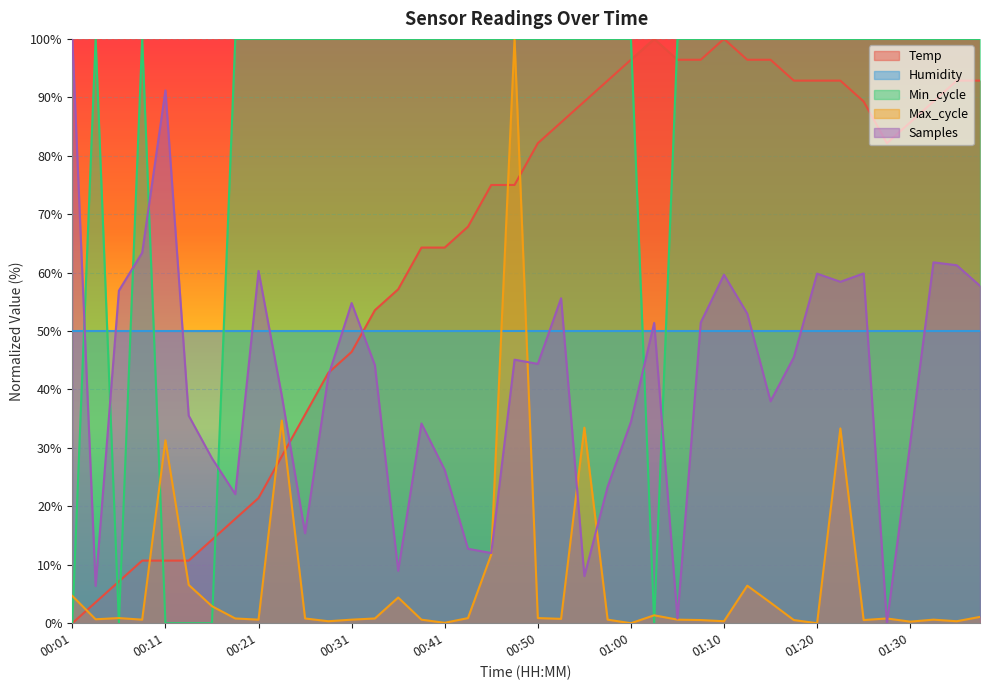

How many interior local peaks does the Max_cycle series have?

11